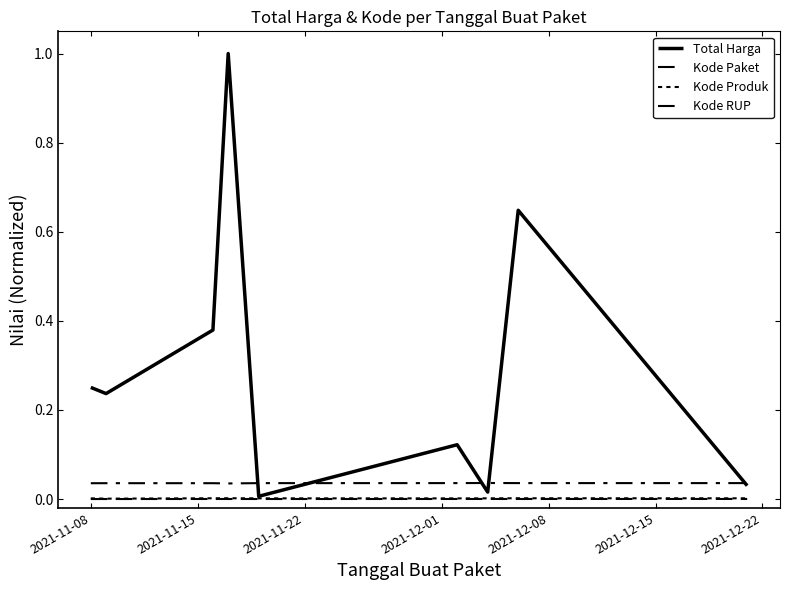

Does the chart have visible grid lines?

No